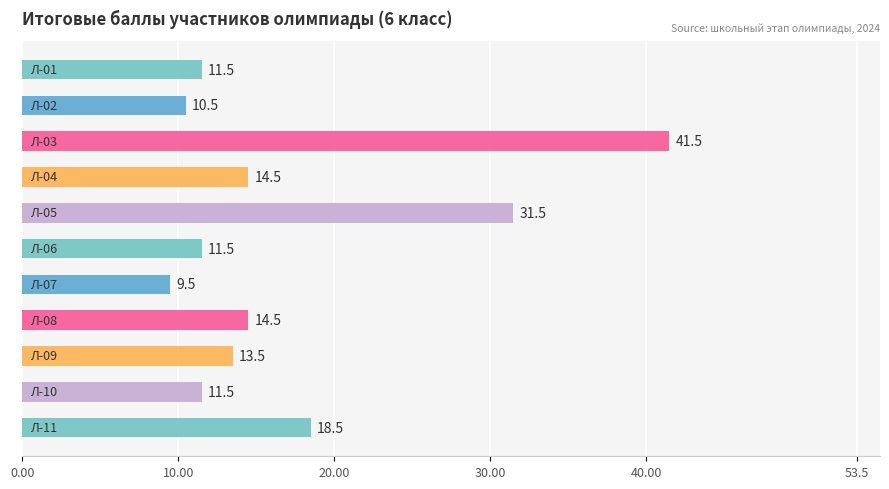

What is the minimum value shown in the chart?

9.5